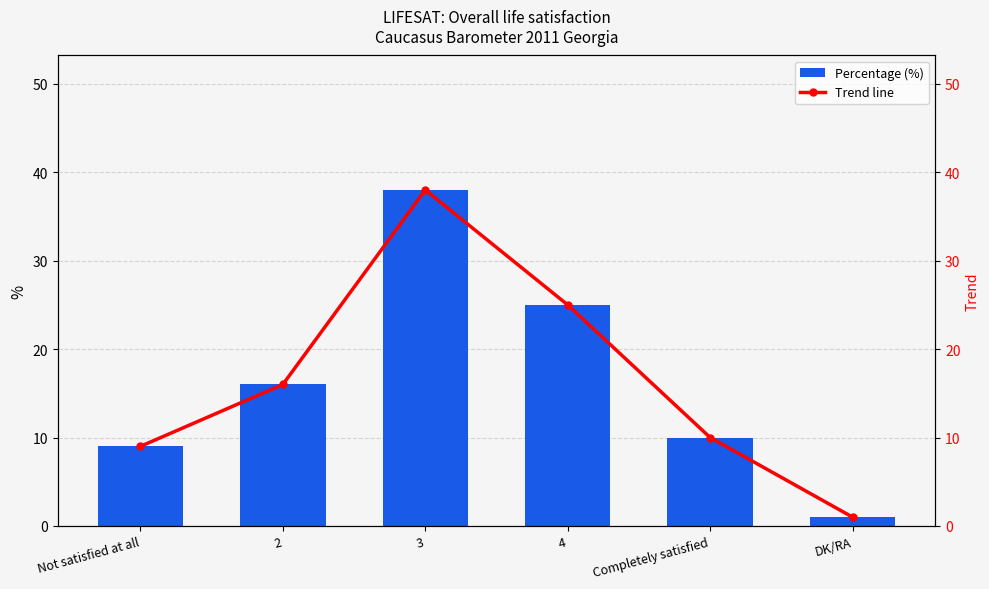

What is the label of the 6th bar from the left?

DK/RA